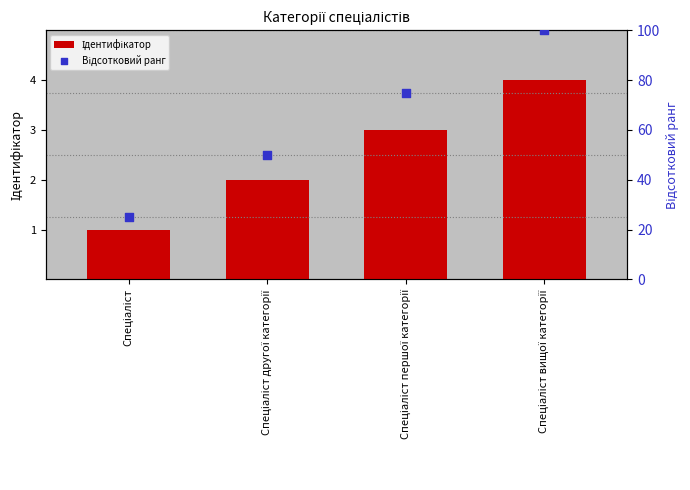

What is the total value across all series at Спеціаліст другої категорії?

52